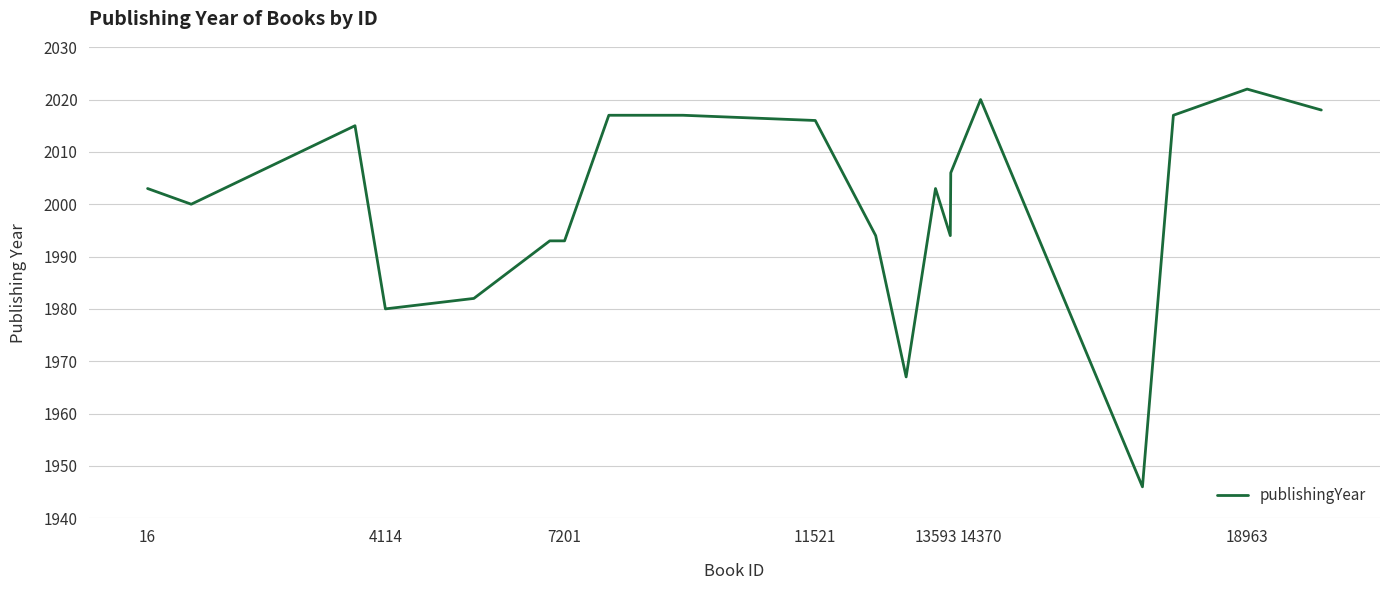

Reading left to right, transcribe all the data shown in this chart.

2003	2000	2015	1980	1982	1993	1993	2017	2017	2016	1994	1967	2003	1994	2006	2020	1946	2017	2022	2018